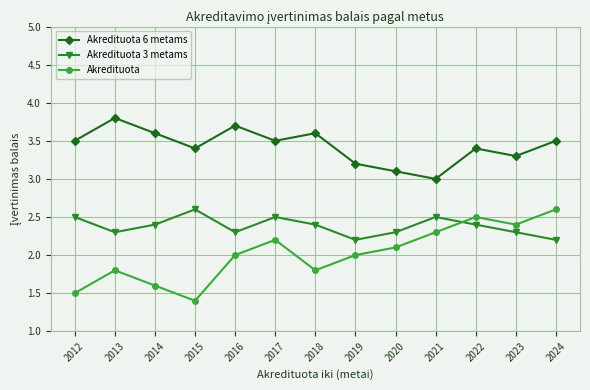

What is the maximum value shown in the chart?

3.8